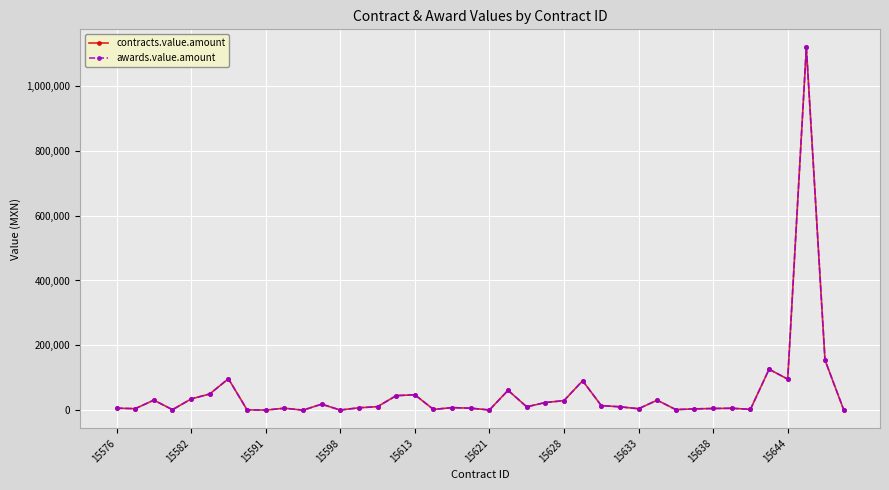

Is this an area chart (filled region under the line)?

No